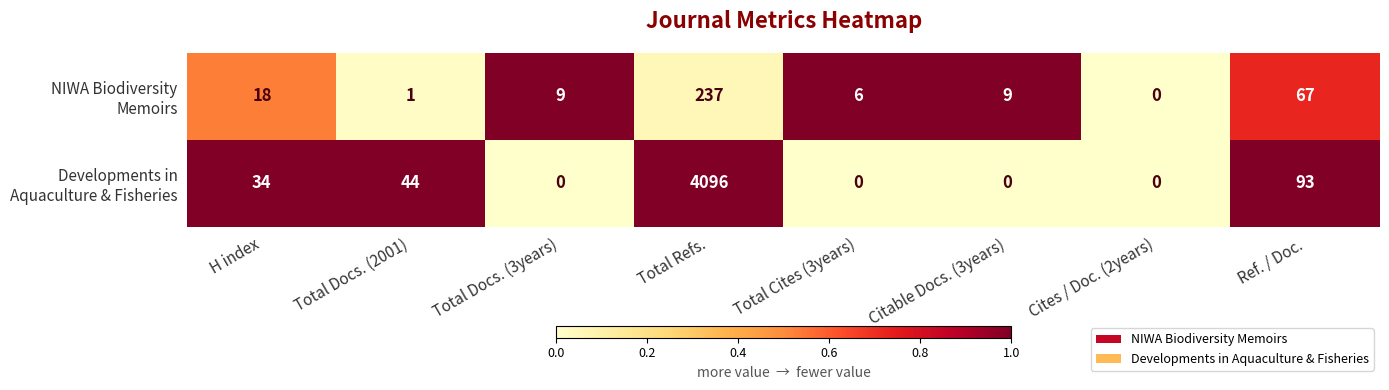

How many data points does each series have?

8